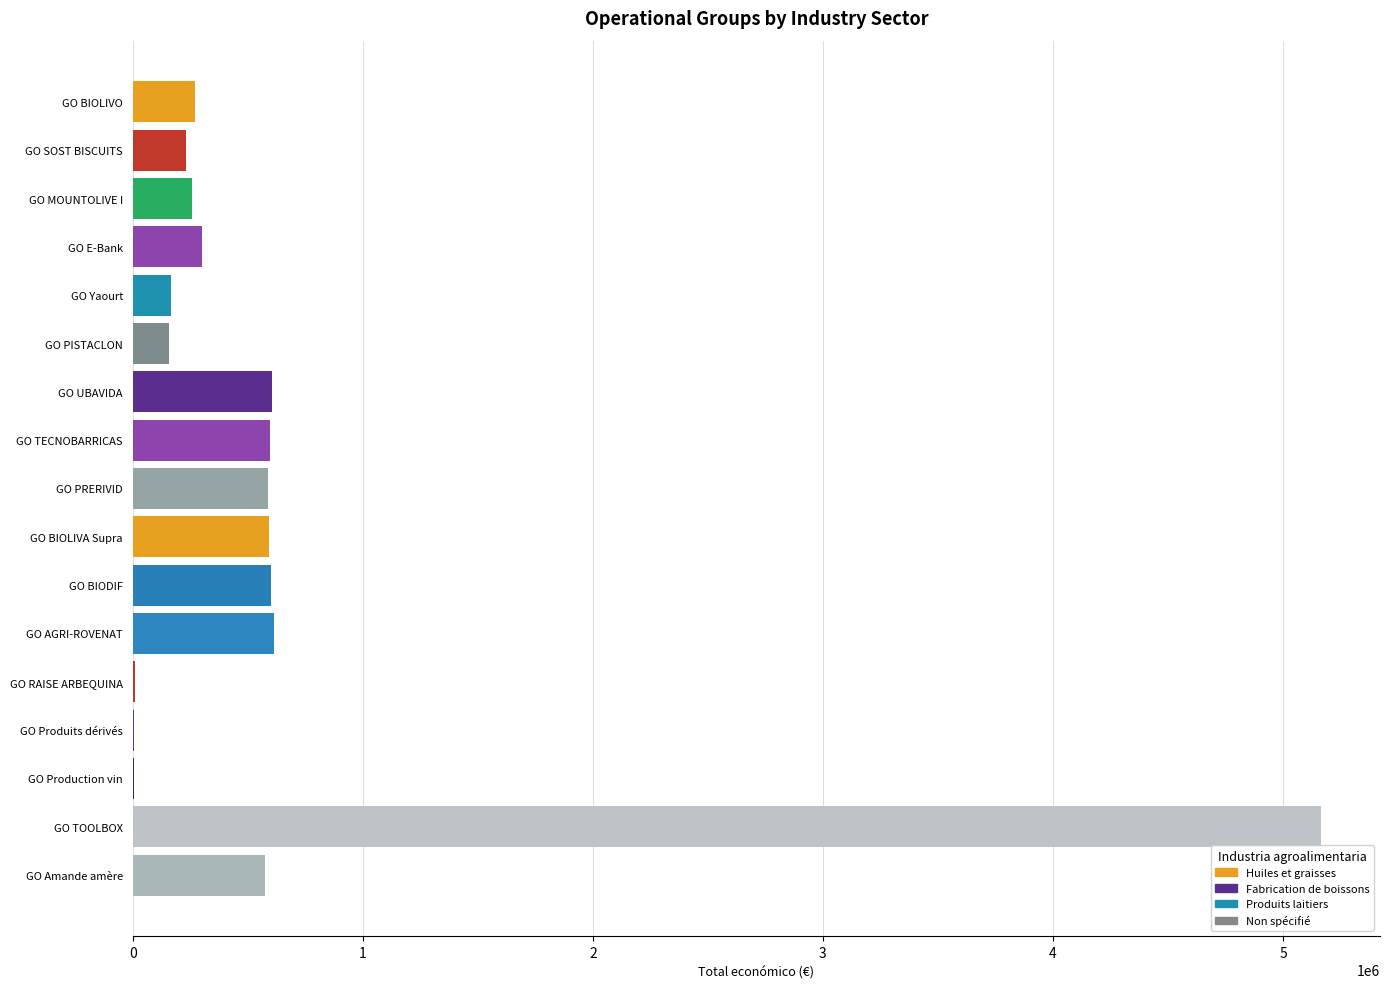

Which label corresponds to the largest value in the chart?

GO TOOLBOX